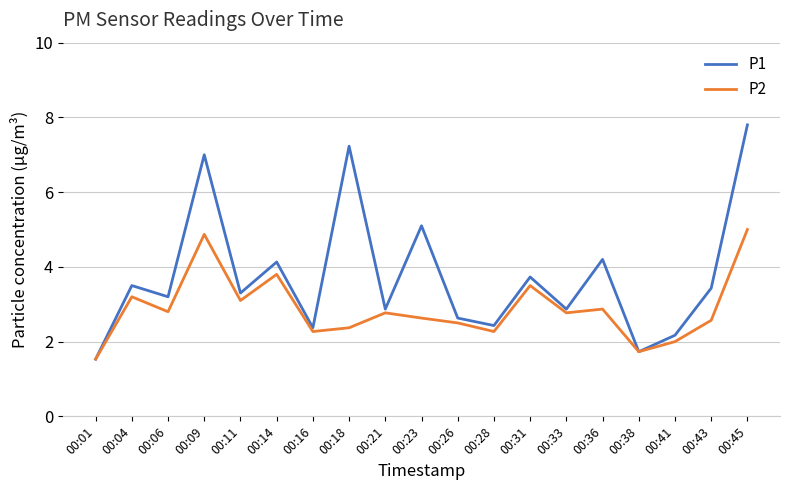

Which series has the largest total across all categories?

P1